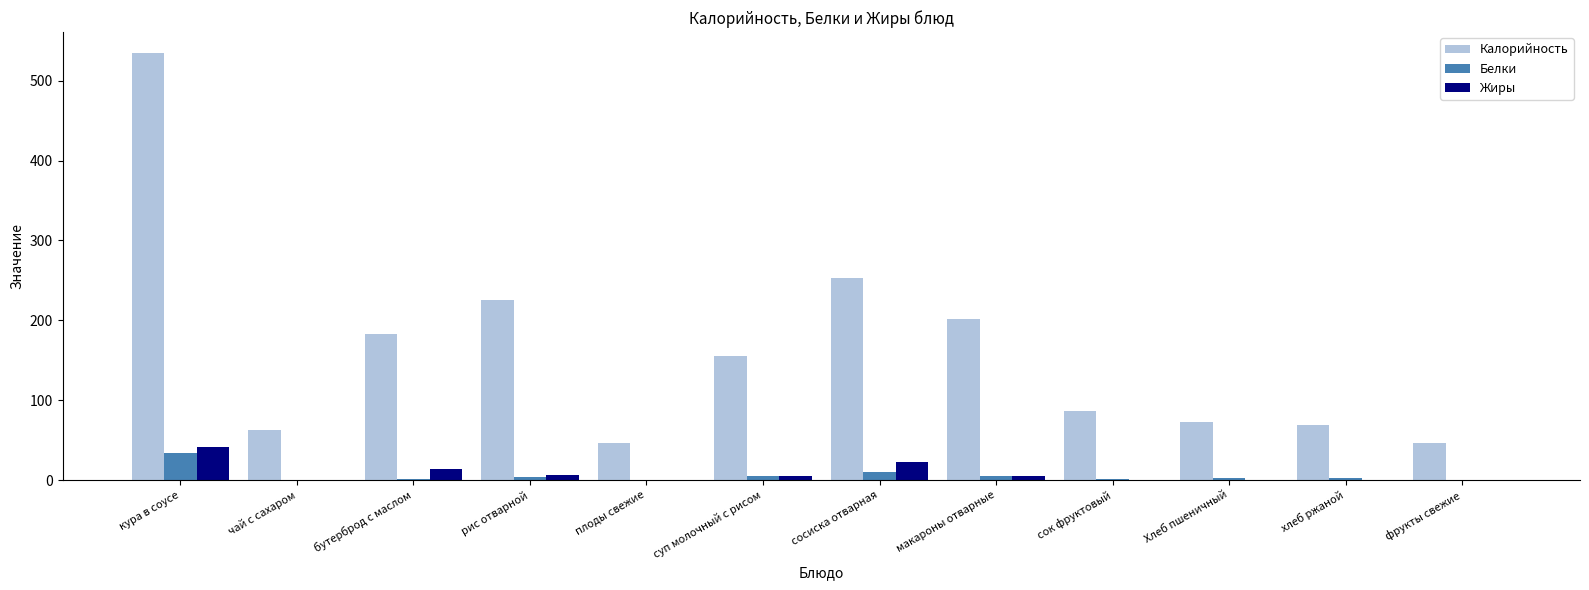

At which label does Жиры first exceed 4?

кура в соусе